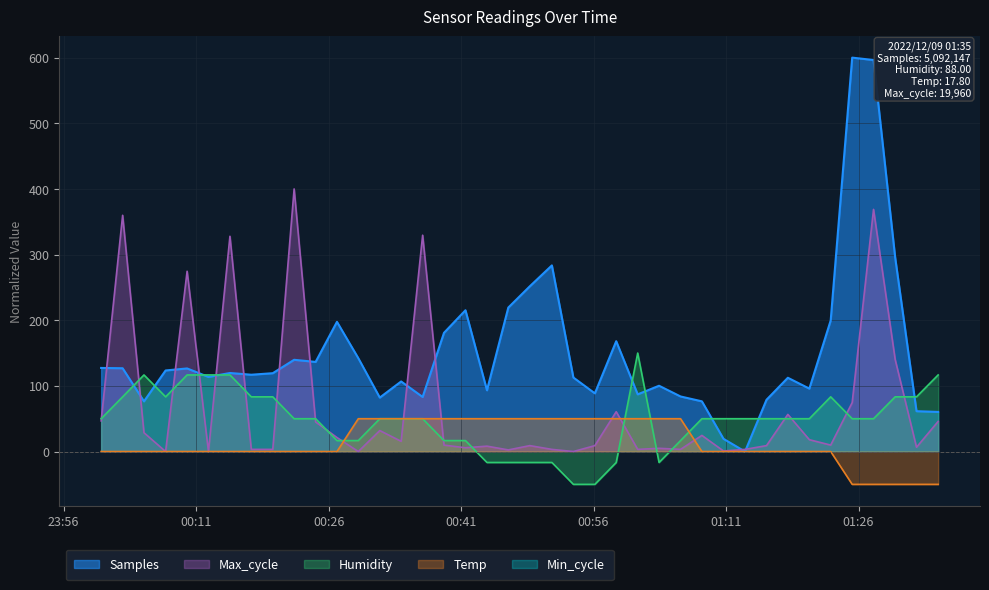

At which category is the sum across all series the highest?

2022/12/09 01:27:42